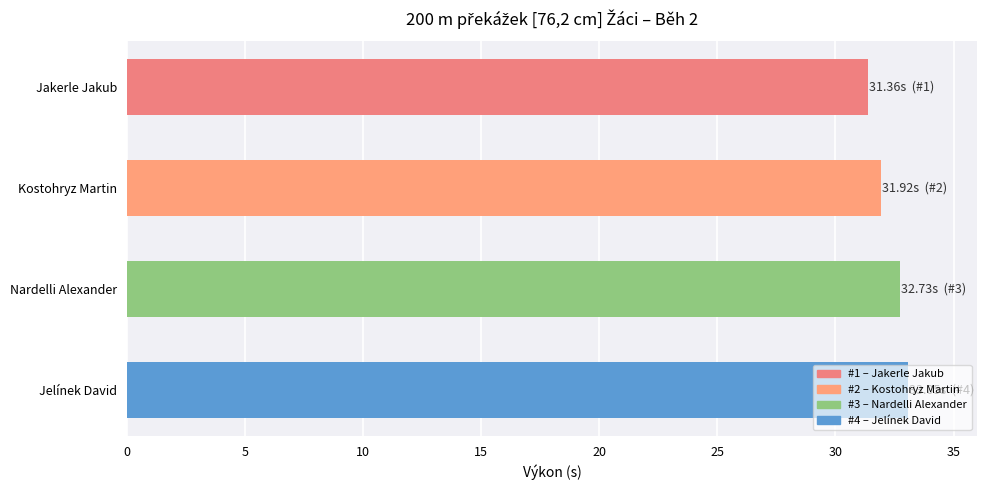

Does the chart contain any negative values?

No